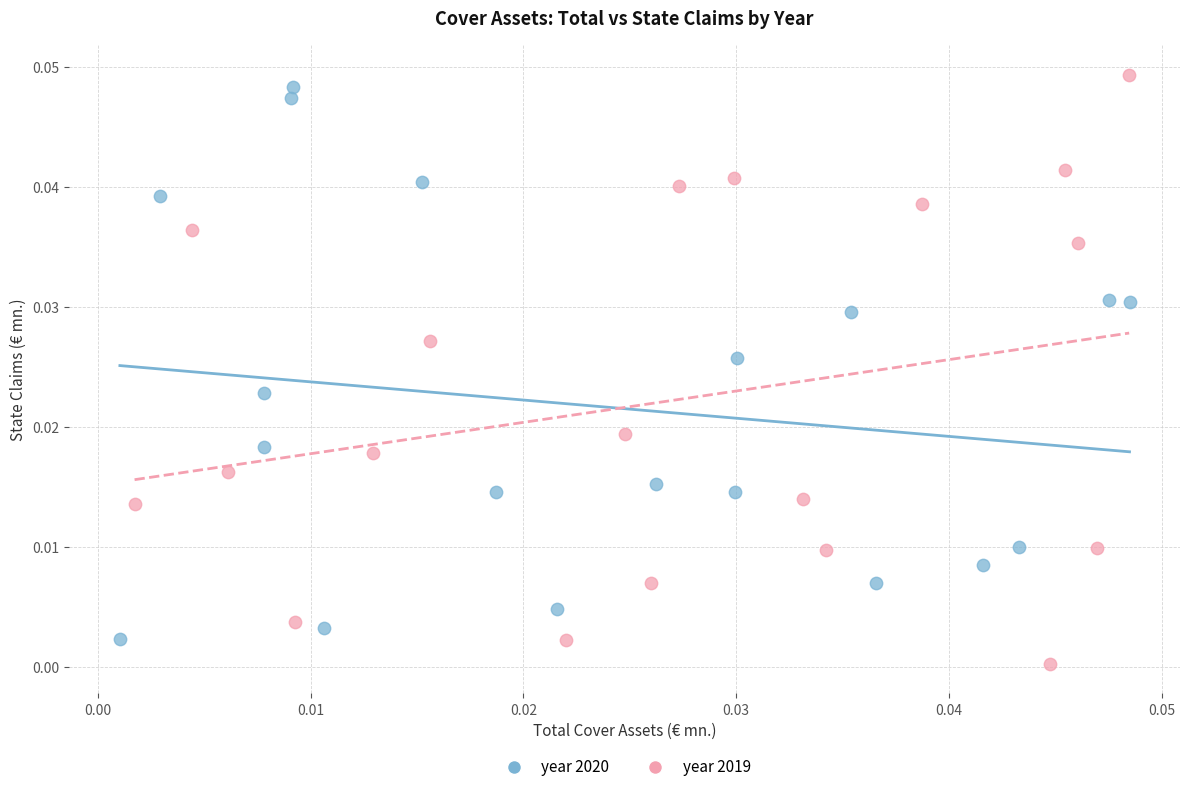

What are all the series names shown in the legend?

year 2020, year 2019